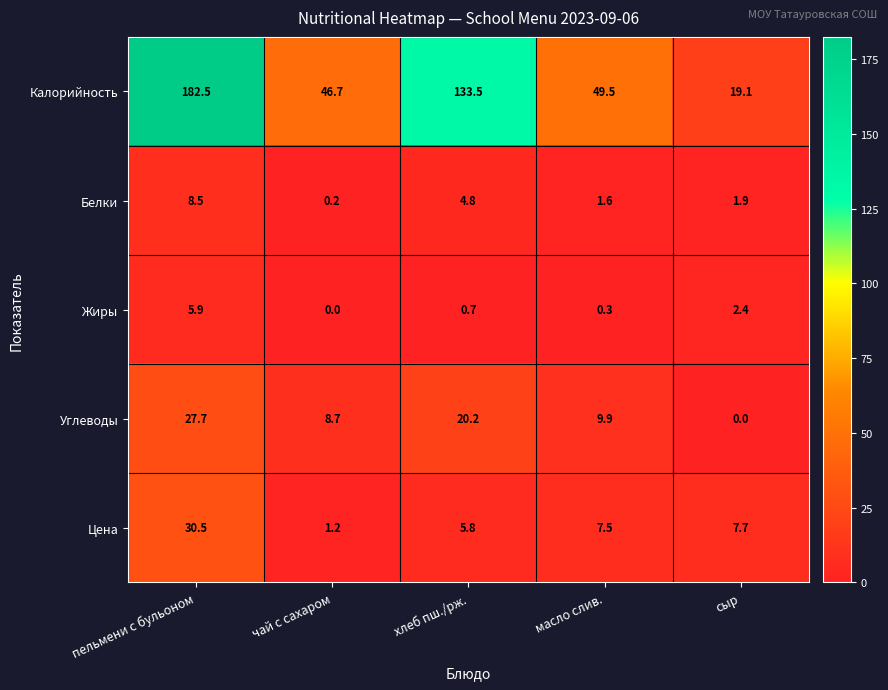

Which category has the highest value across all series?

пельмени с бульоном